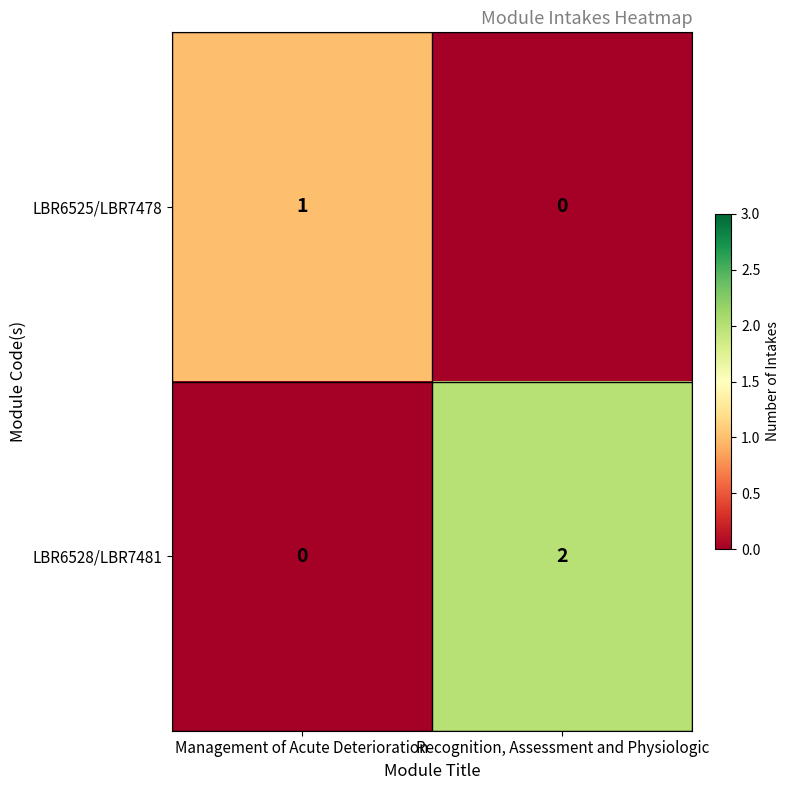

Which label corresponds to the largest value in the chart?

Recognition, Assessment and Physiologic